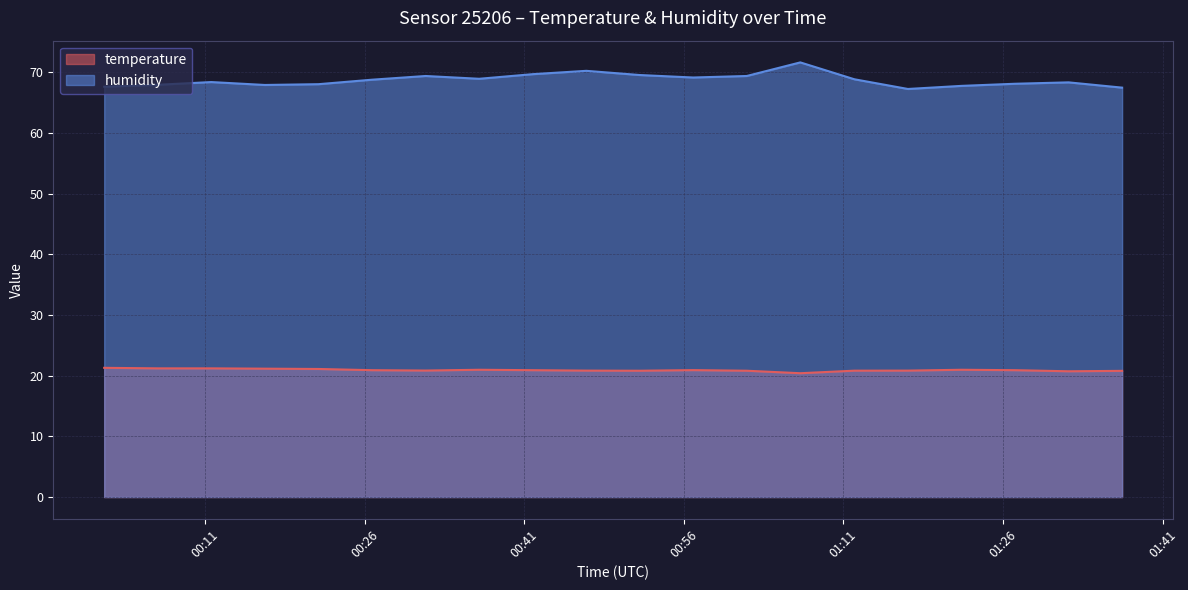

What is the sum of the temperature values at 2022-07-21T01:22:06 and 2022-07-21T00:46:50?

41.8